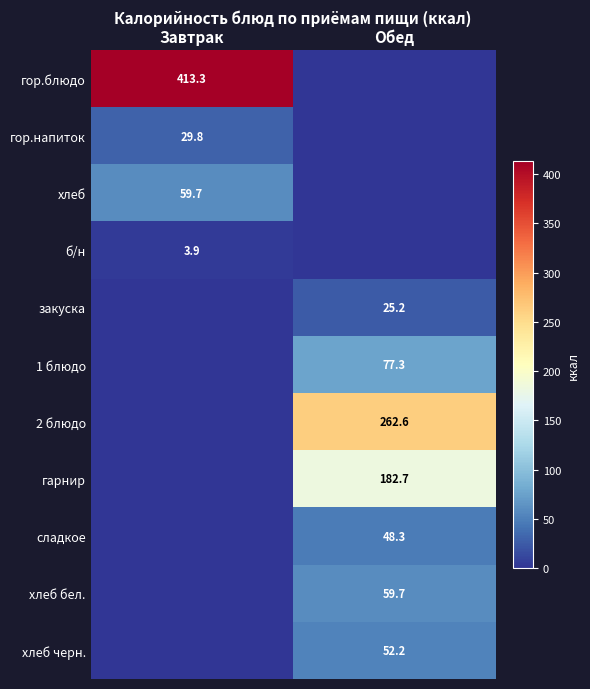

Between Обед and Завтрак, which is larger?

Завтрак